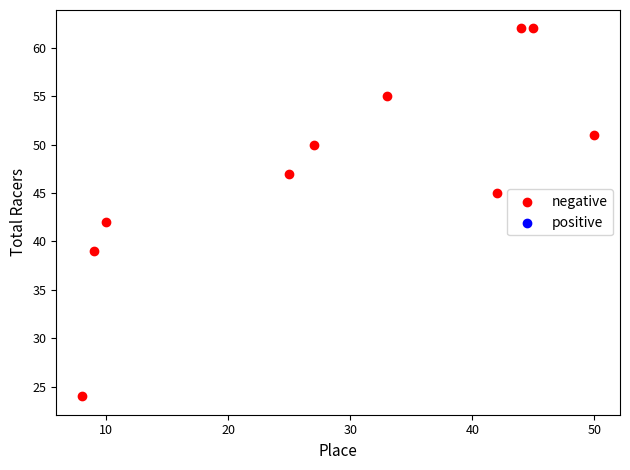

What is the range of Y values (max minus min)?

38